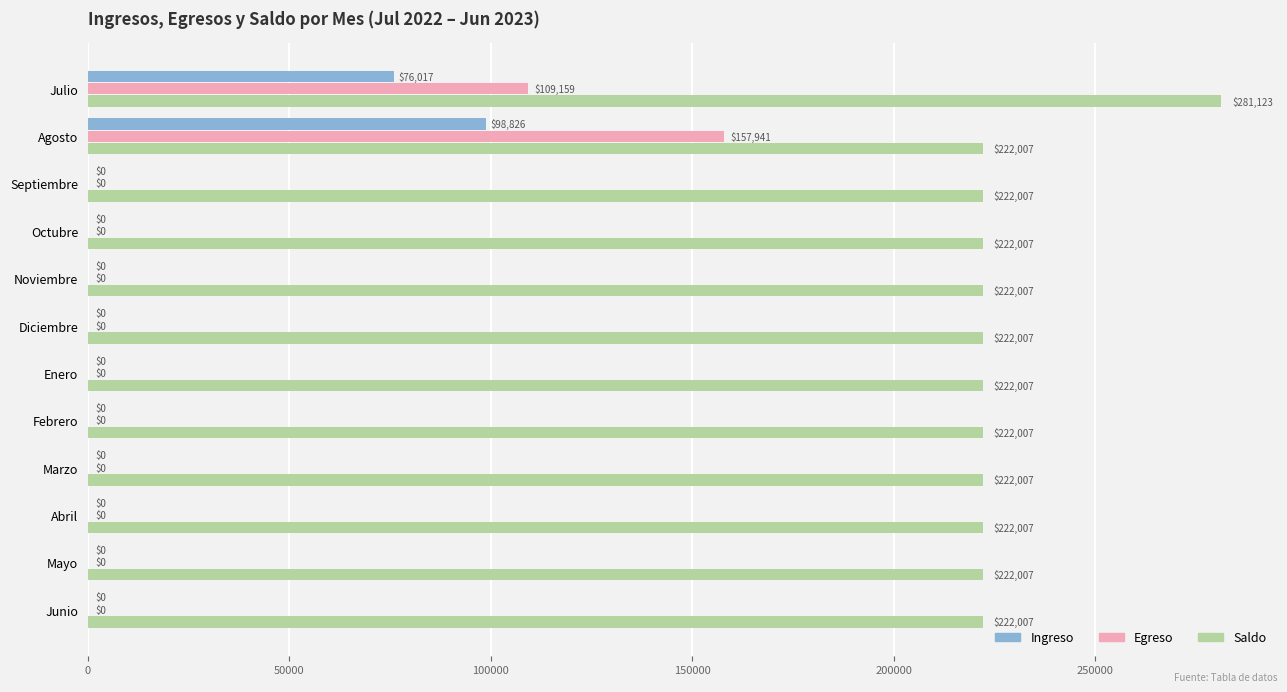

What is the highest value of the Saldo series?

281123.0